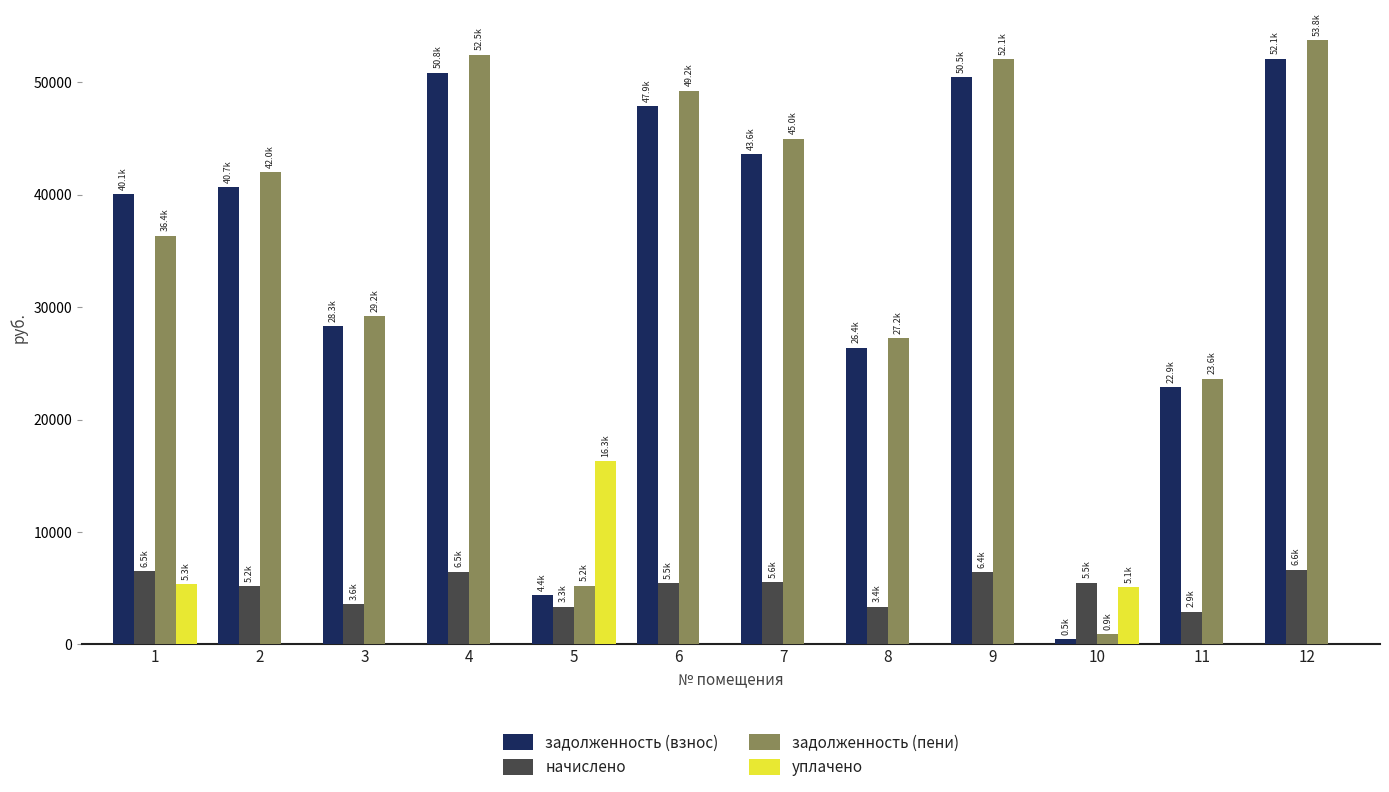

Which series has the widest spread of values?

задолженность (пени)